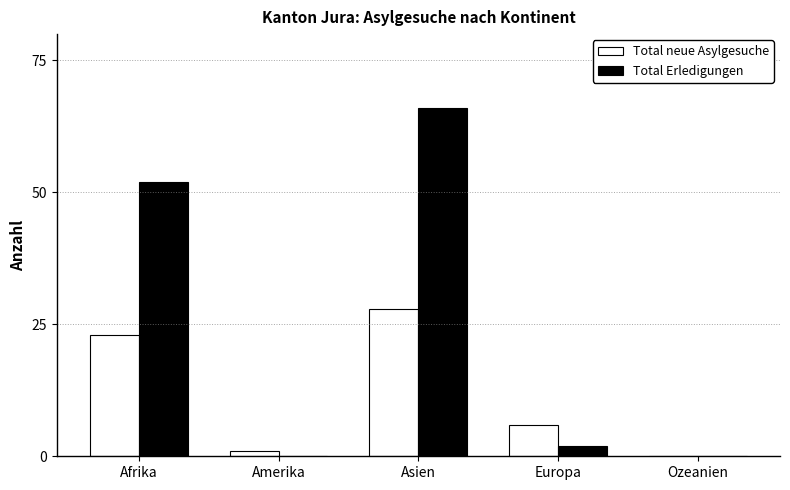

Which series has the largest total across all categories?

Total Erledigungen